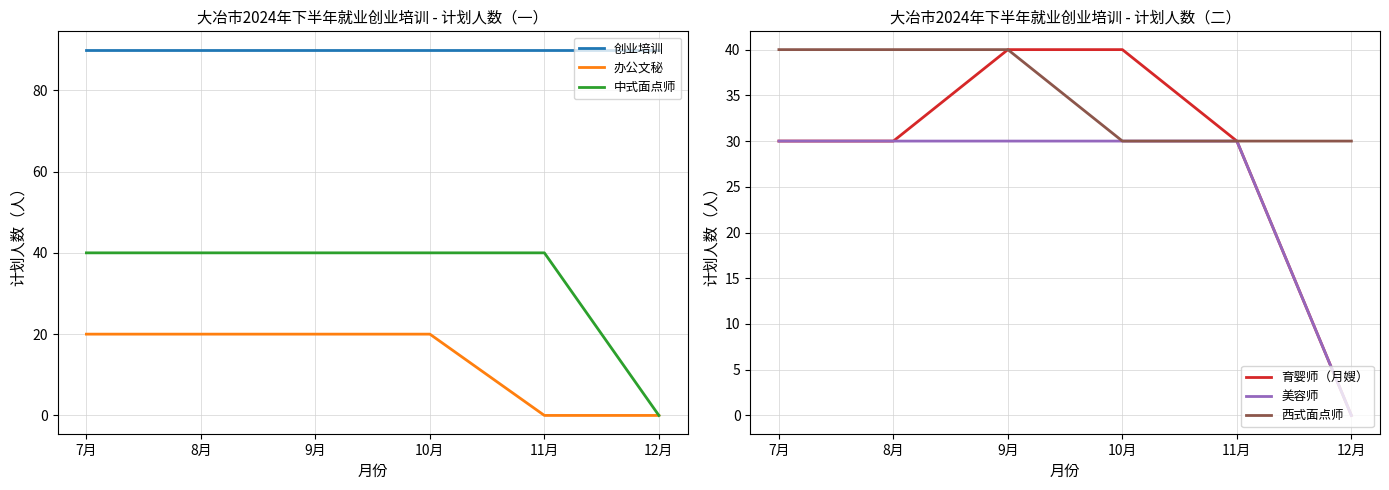

Rank the categories by 西式面点师 value from highest to lowest.

7月, 8月, 9月, 10月, 11月, 12月